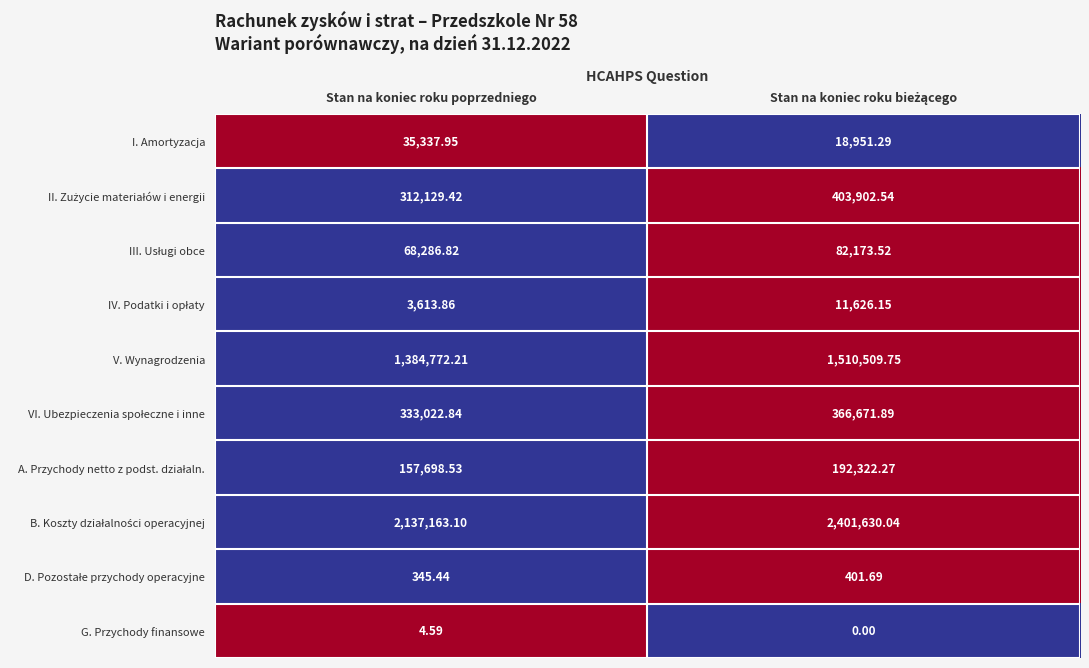

At which label does G. Przychody finansowe first exceed 4?

Stan na koniec roku poprzedniego